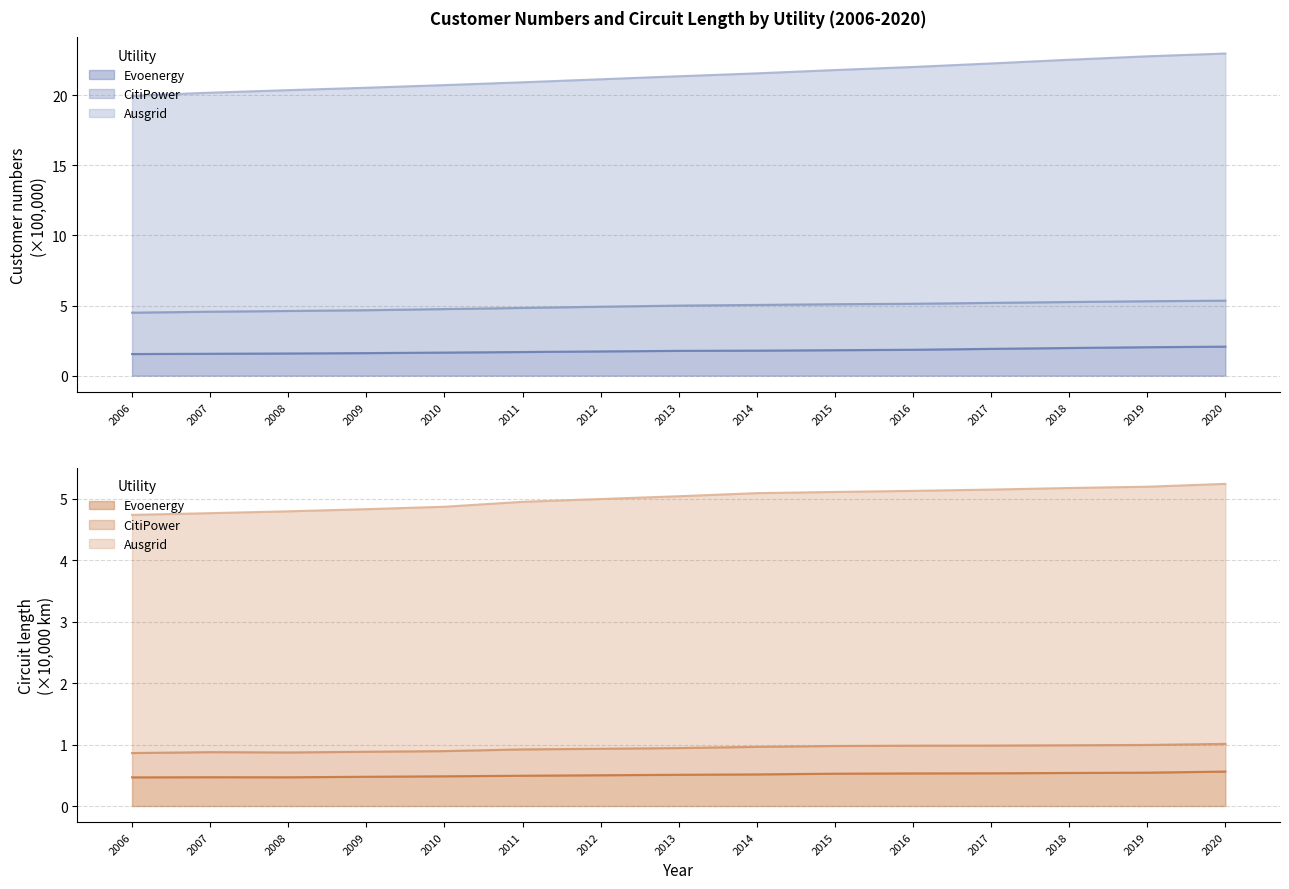

At how many categories does at least one series exceed 6?

15